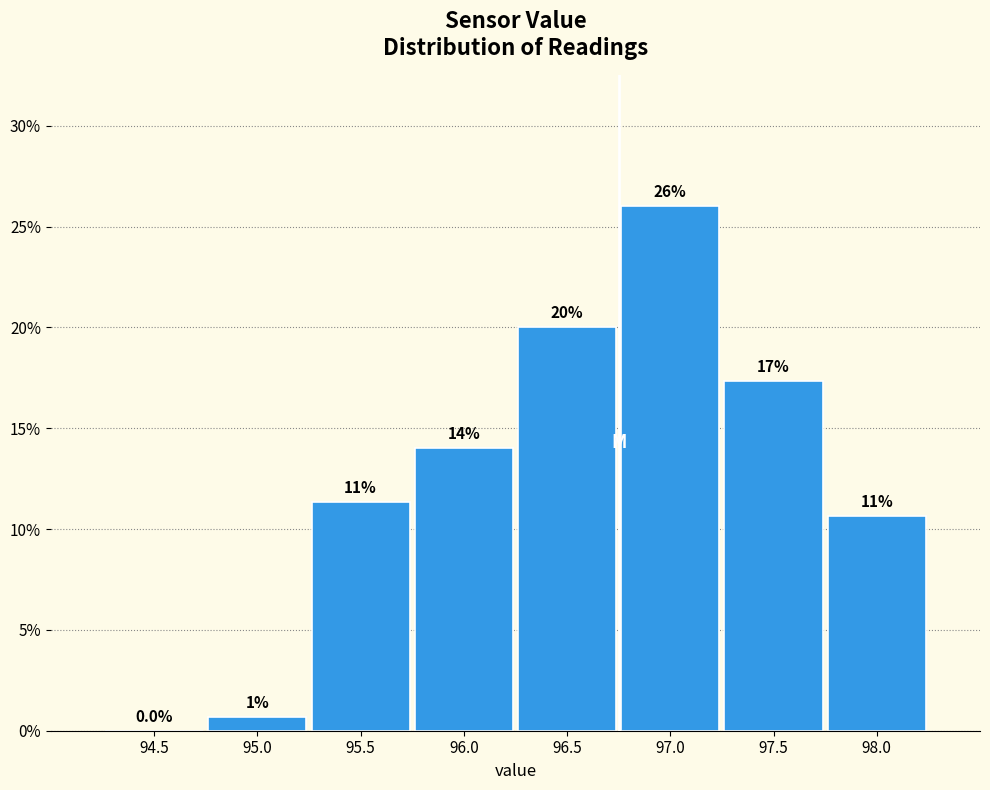

Which has a higher value, 97.0 or 96.0?

97.0